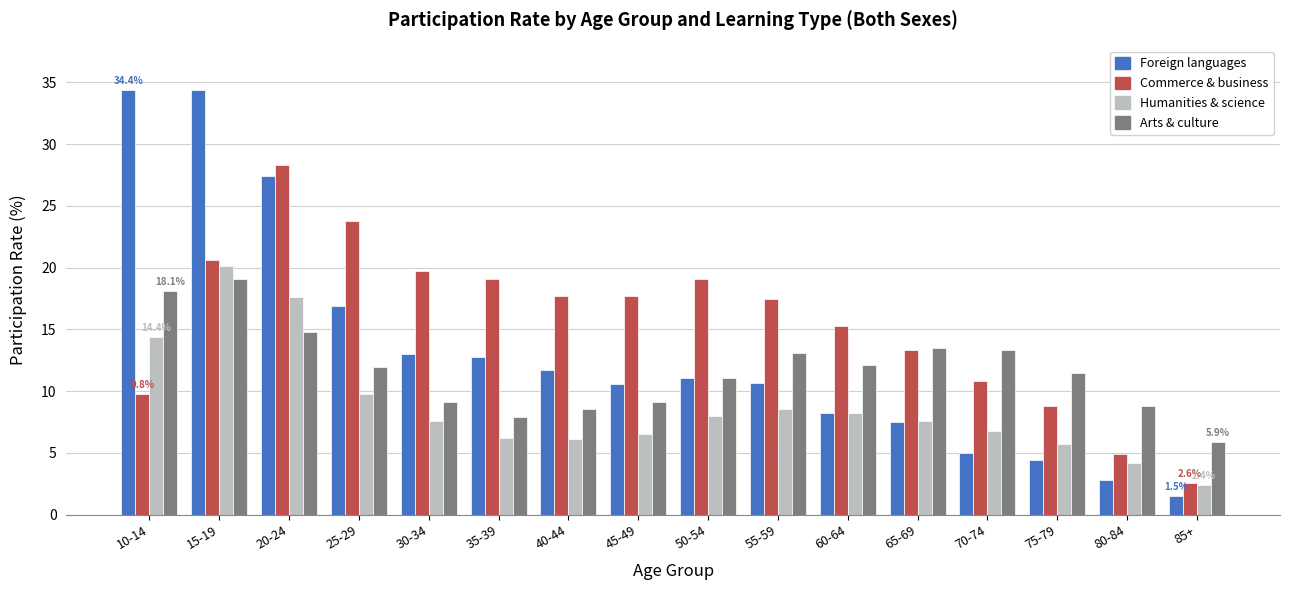

What is the value of the Commerce & business bar at the 11th from the left?

15.3